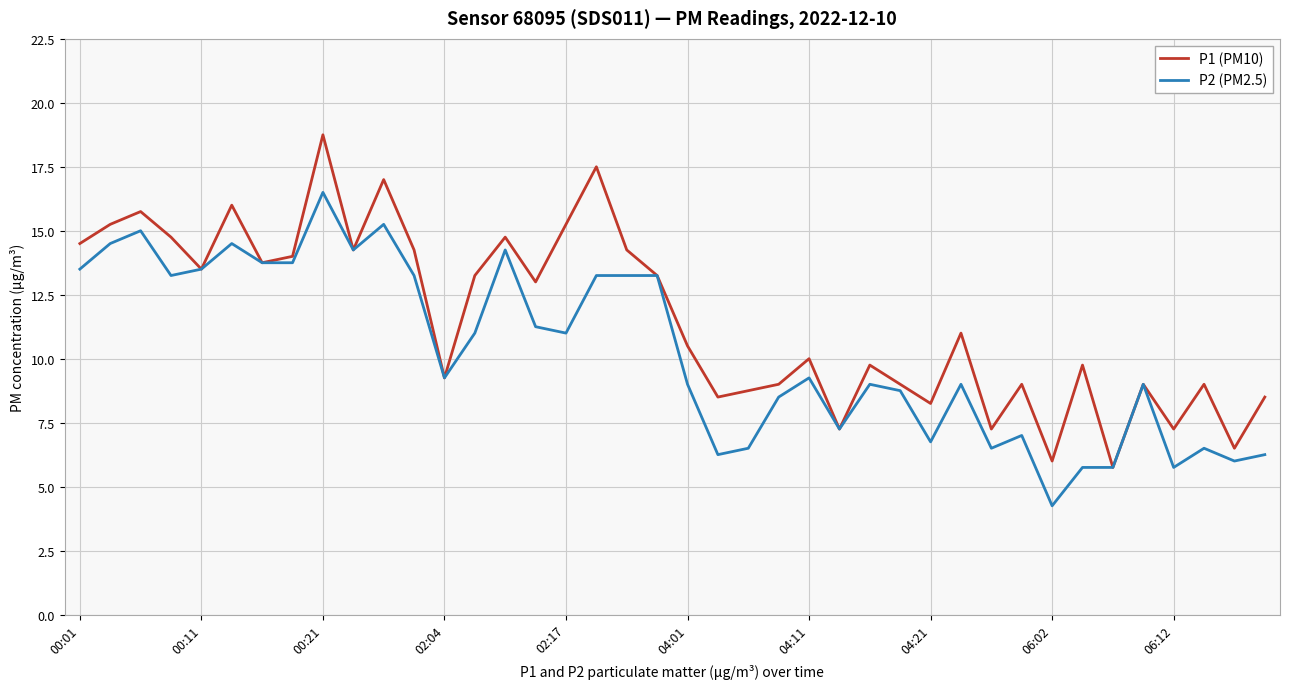

Rank the series by their maximum value, from highest to lowest.

P1 (PM10), P2 (PM2.5)